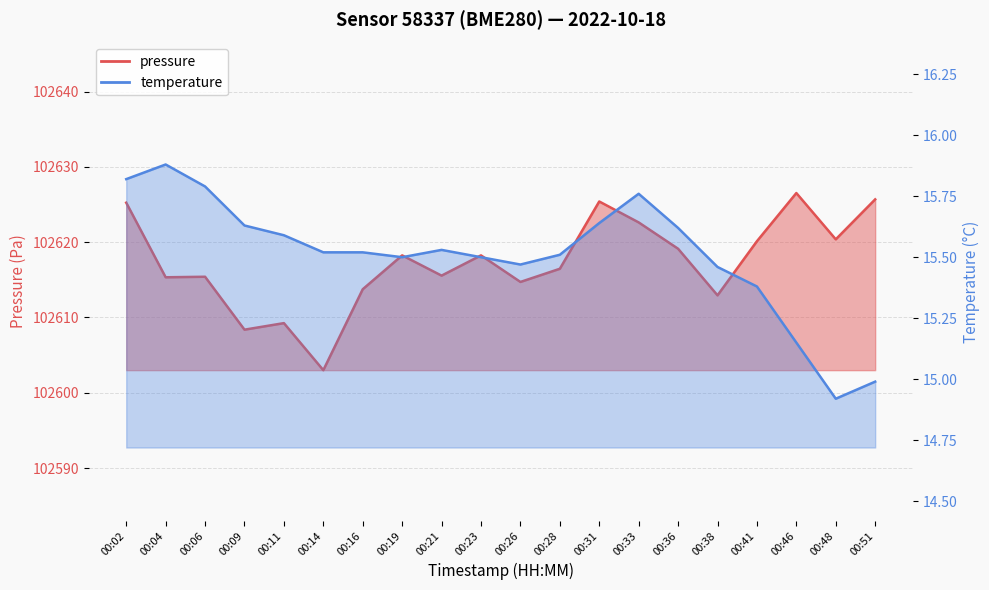

True or false: temperature and pressure cross at least once.

False